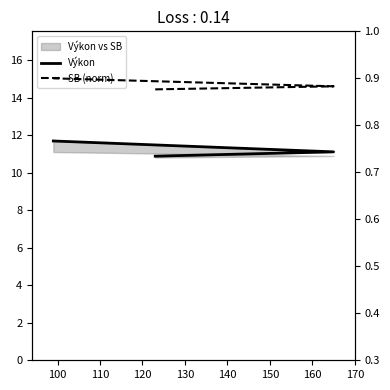

Does the chart display data point markers on the line(s)?

No